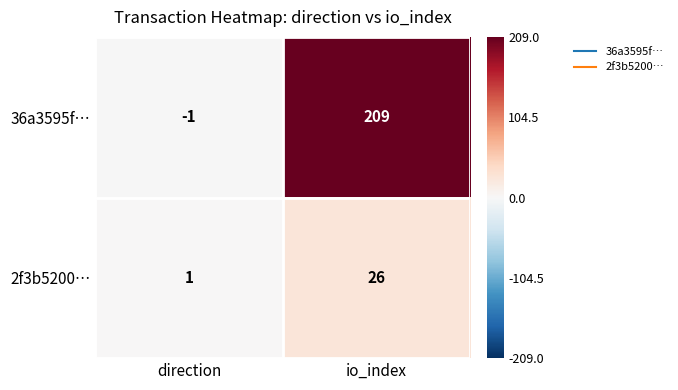

Reading right to left, list all the values displayed in this chart.

36a3595f…: 209	-1
2f3b5200…: 26	1